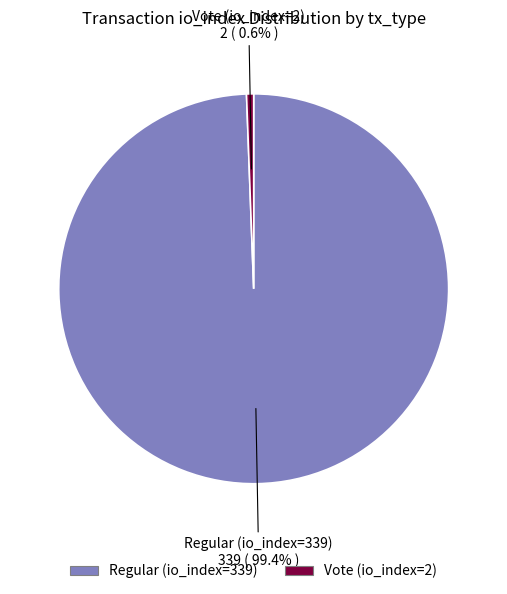

How much of the chart is everything except Regular (io_index=339)?

0.6%